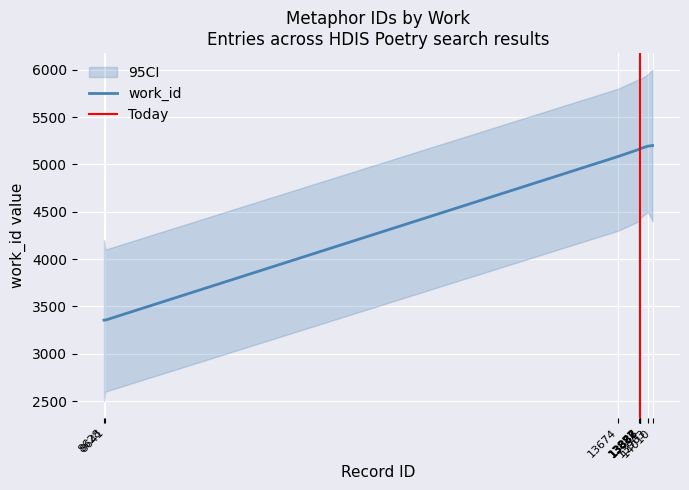

The chart shows a value of 3355 at 8628. True or false?

True